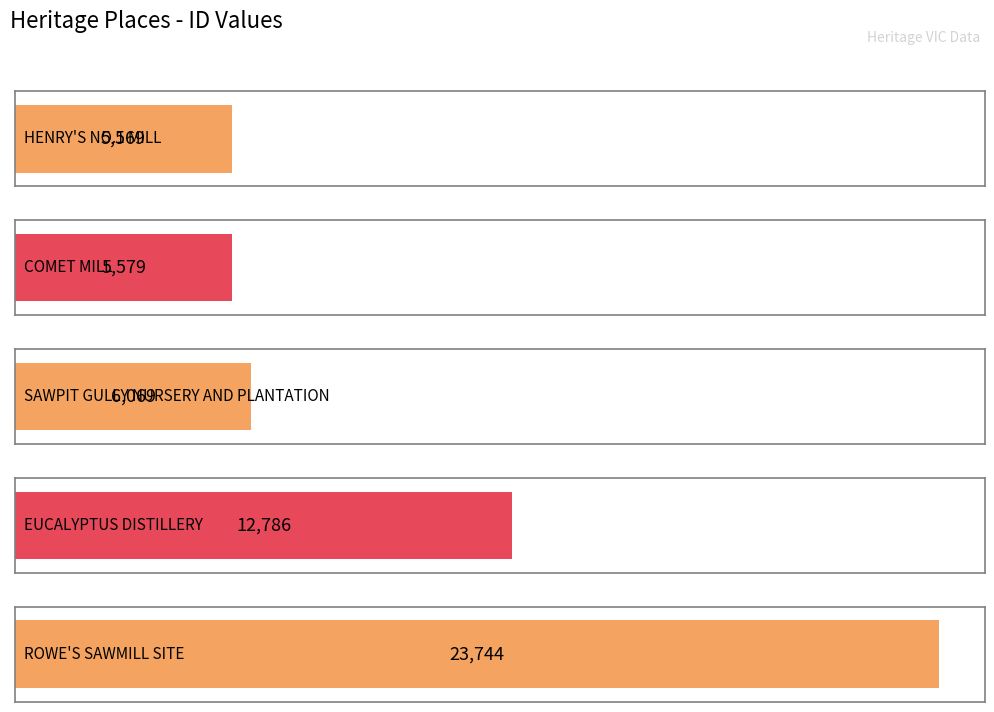

Rank the categories by value from highest to lowest.

ROWE'S SAWMILL SITE, EUCALYPTUS DISTILLERY, SAWPIT GULLY NURSERY AND PLANTATION, COMET MILL, HENRY'S NO.1 MILL